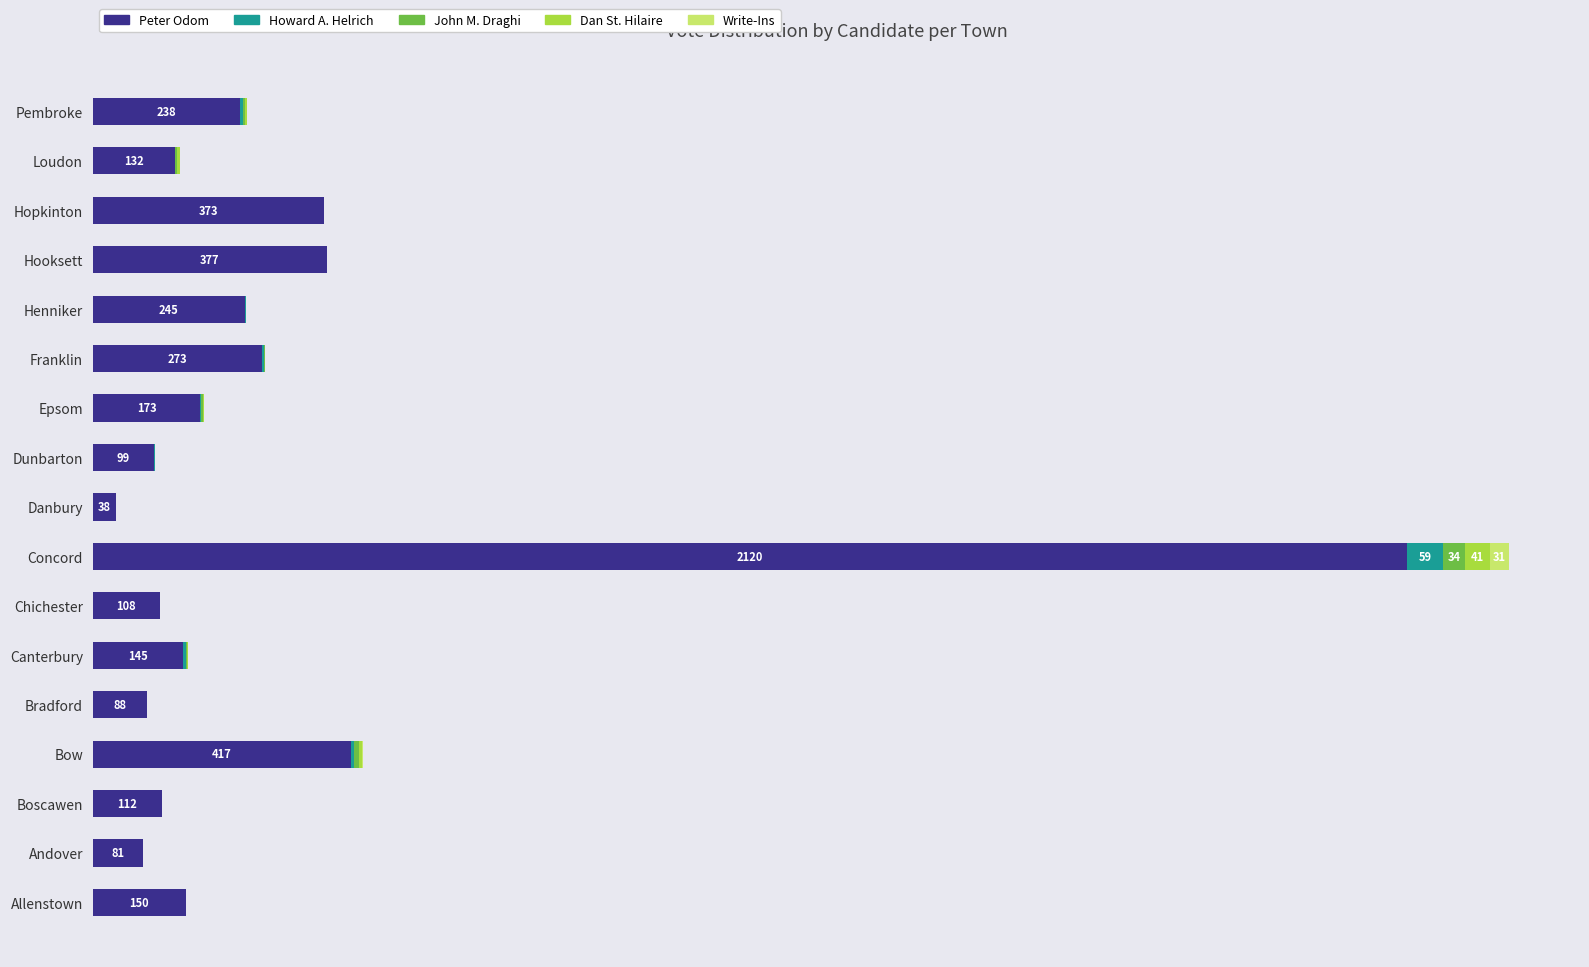

What are all the series names shown in the legend?

Peter Odom, Howard A. Helrich, John M. Draghi, Dan St. Hilaire, Write-Ins